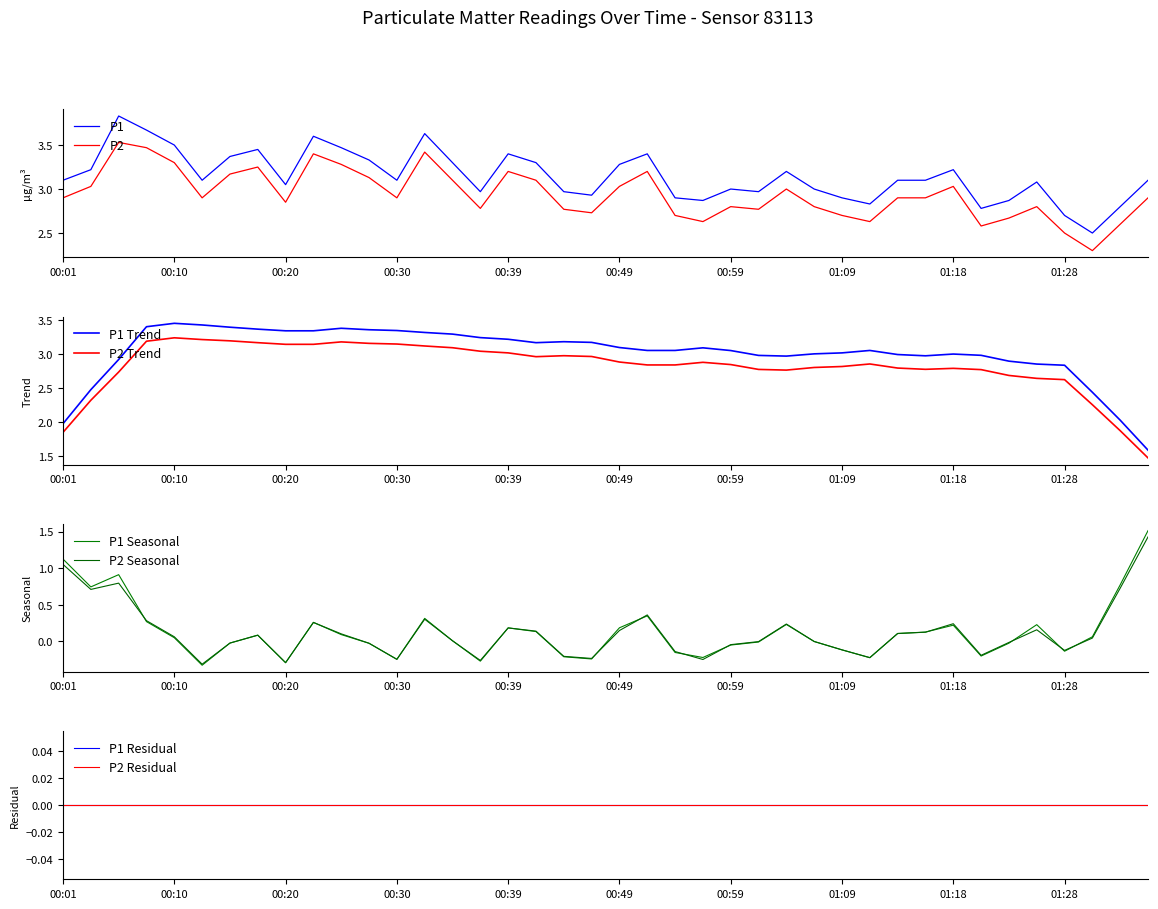

List the labels in order of P1 value, smallest first.

01:31, 01:28, 01:21, 01:33, 01:11, 00:56, 01:23, 00:54, 01:09, 00:47, 00:37, 00:44, 01:01, 00:59, 01:06, 00:20, 01:26, 00:01, 00:13, 00:30, 01:14, 01:16, 01:35, 01:04, 00:03, 01:18, 00:49, 00:35, 00:42, 00:27, 00:15, 00:39, 00:52, 00:18, 00:25, 00:10, 00:22, 00:32, 00:08, 00:05